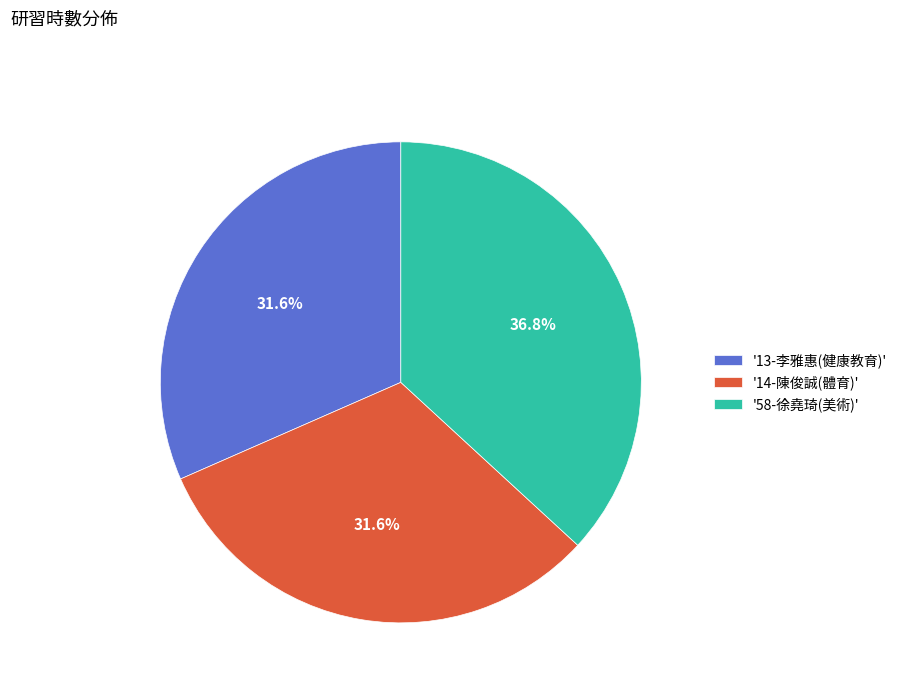

Approximately how many times larger is the value at '58-徐堯琦(美術)' compared to '13-李雅惠(健康教育)'?

1.2